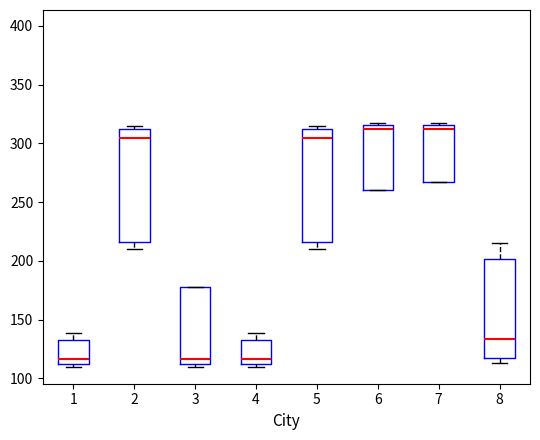

Where is the upper edge of the box at x = 1 on the y-axis? The values are not printed on the chart, so give them approximately, as read against the axis.

135